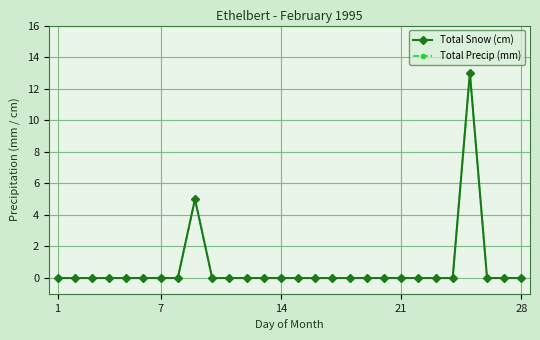

At how many categories does at least one series exceed 11?

1